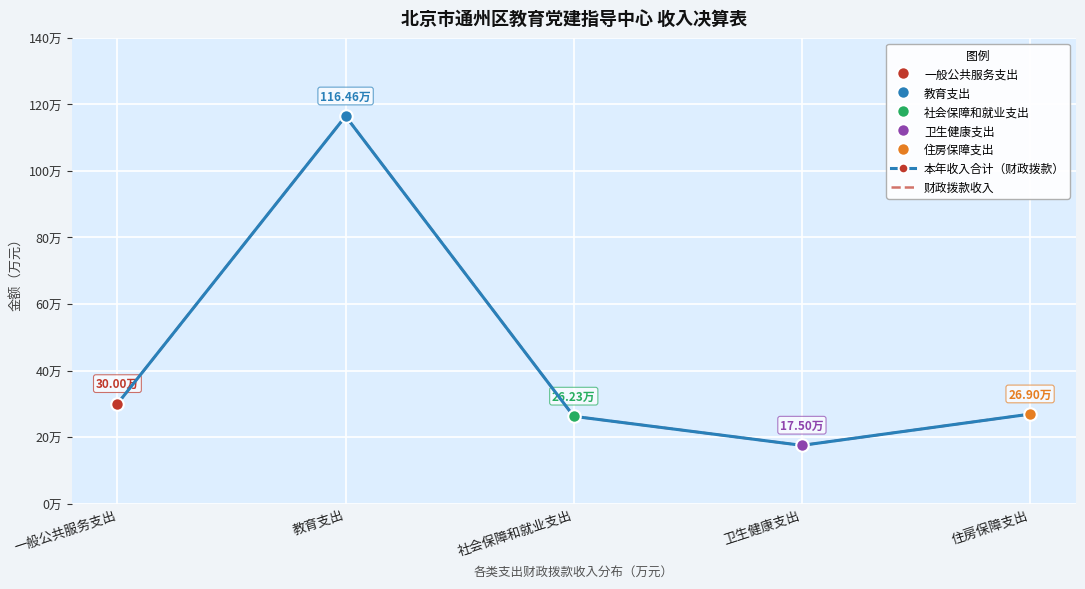

Is the value of 财政拨款收入 at 卫生健康支出 greater than the value of 本年收入合计（财政拨款） at 一般公共服务支出?

No